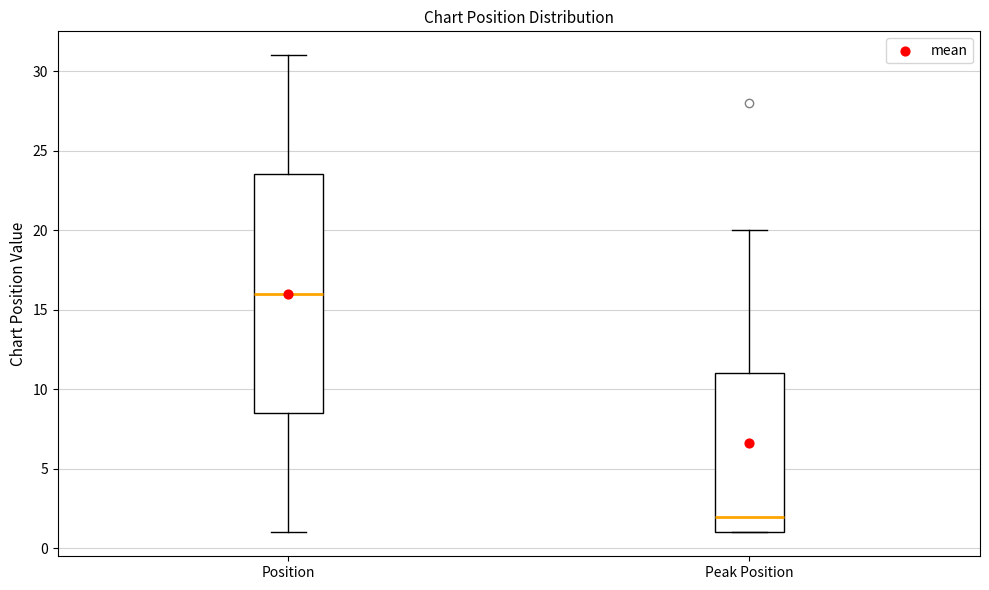

Which box is the tallest, from its lower edge to its upper edge?

Position